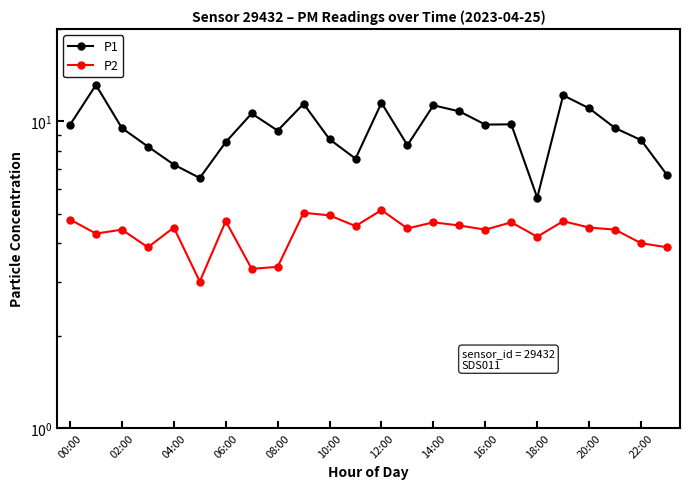

True or false: P2 and P1 intersect in this chart.

False